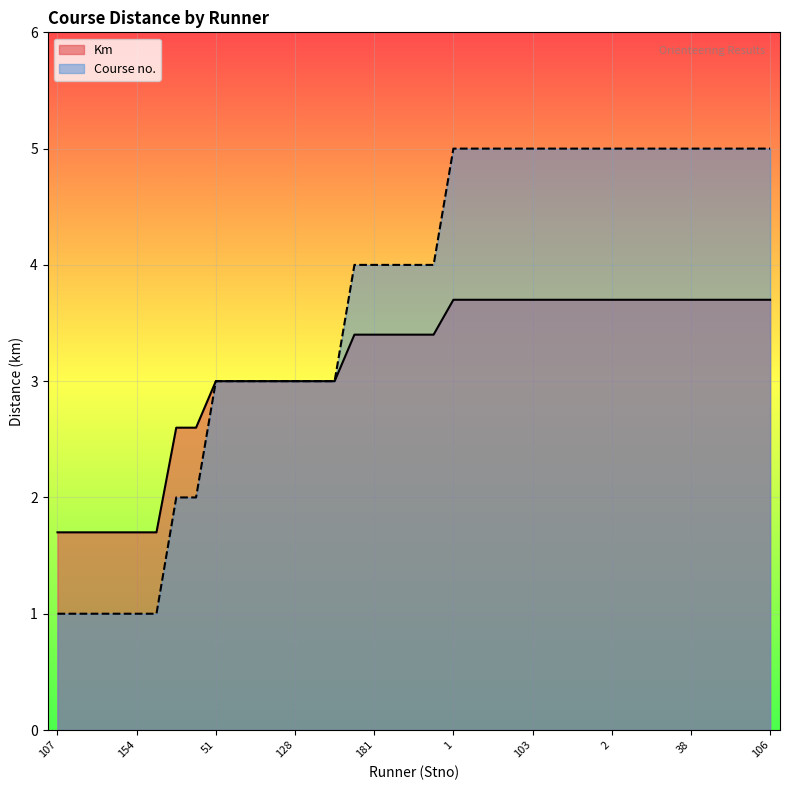

At which category is the sum across all series the highest?

1